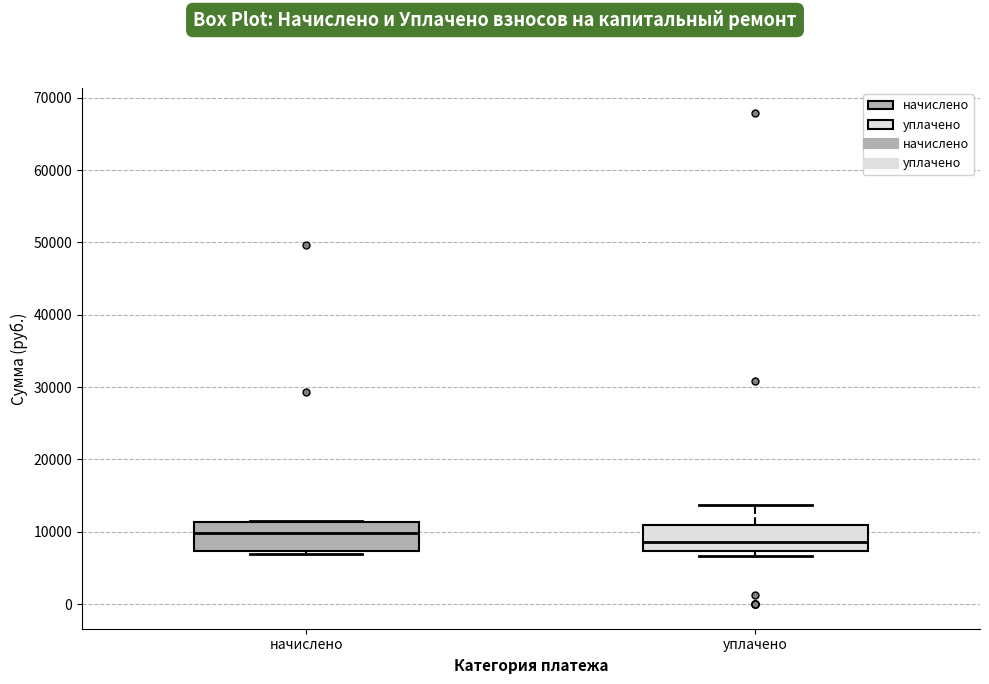

Reading left to right, transcribe this box plot: for each box, give where its median line is, the range the box spans, and where its two whiskers end, as read against the y-axis. The values are not printed on the chart, so give them approximately, as read against the axis.

начислено: median 10000, box 7000 to 11000, whiskers 7000 (just below the box's lower edge) to 12000
уплачено: median 9000, box 7000 to 11000, whiskers 7000 (just below the box's lower edge) to 14000